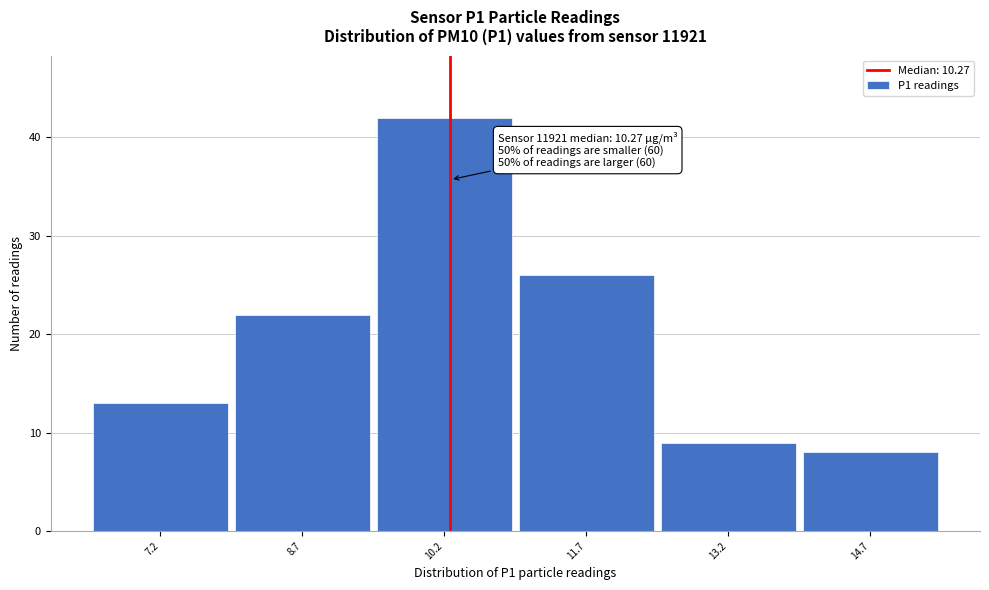

Over which range of the x-axis is the bar tallest?

9.45 to 10.95